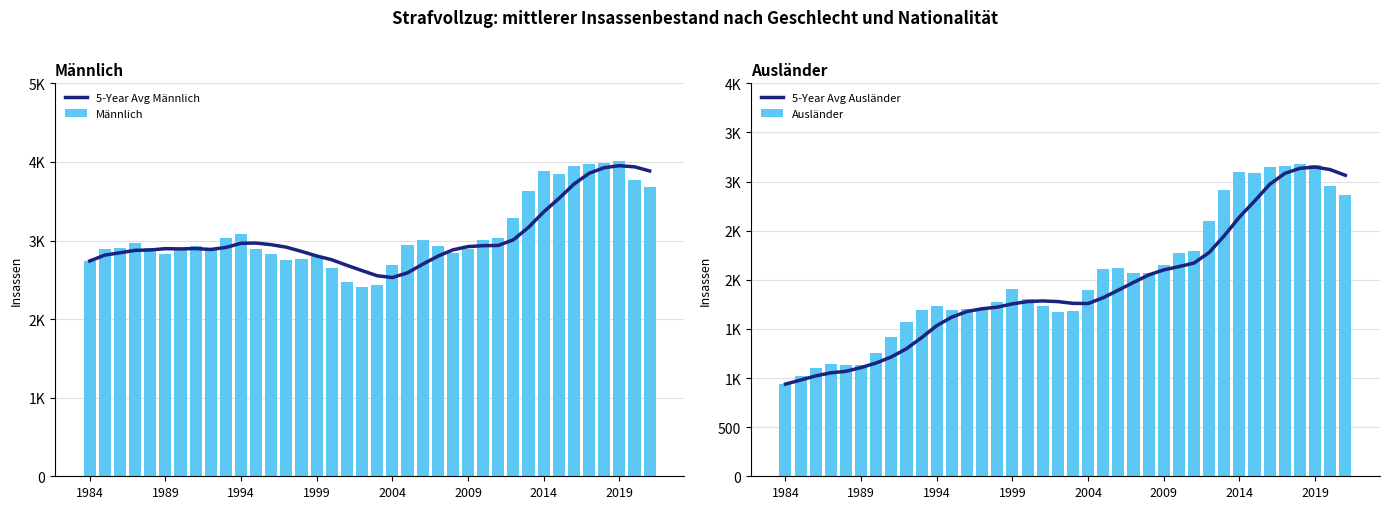

How many data points does each series have?

38